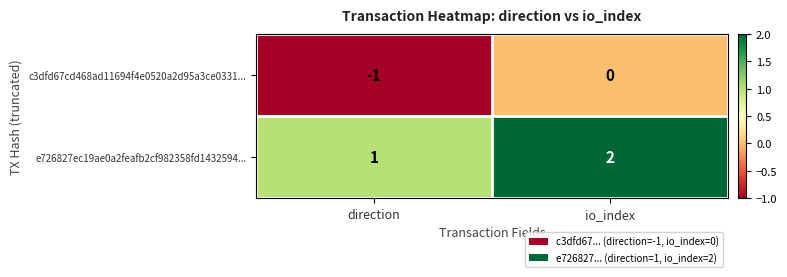

At which label does e726827ec19ae0a2feafb2cf982358fd1432594... reach its peak?

io_index